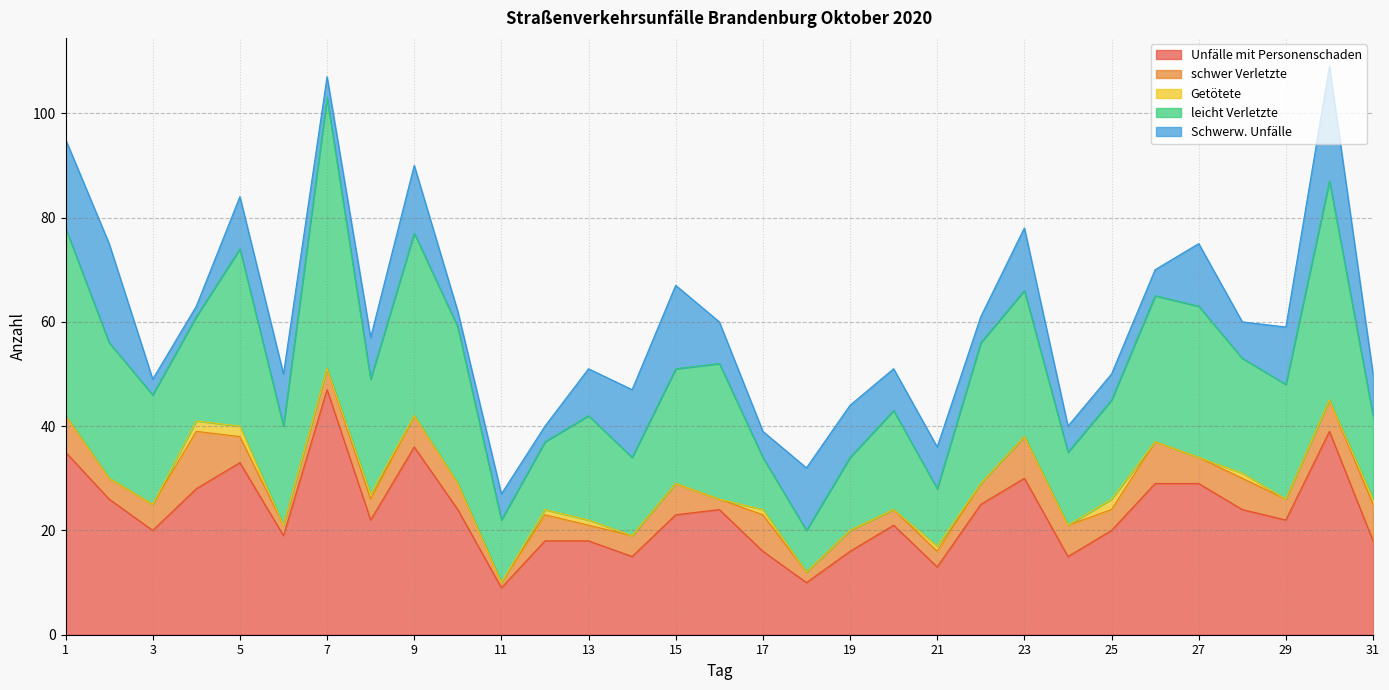

What is the spread (max minus min) of values at 20?

21